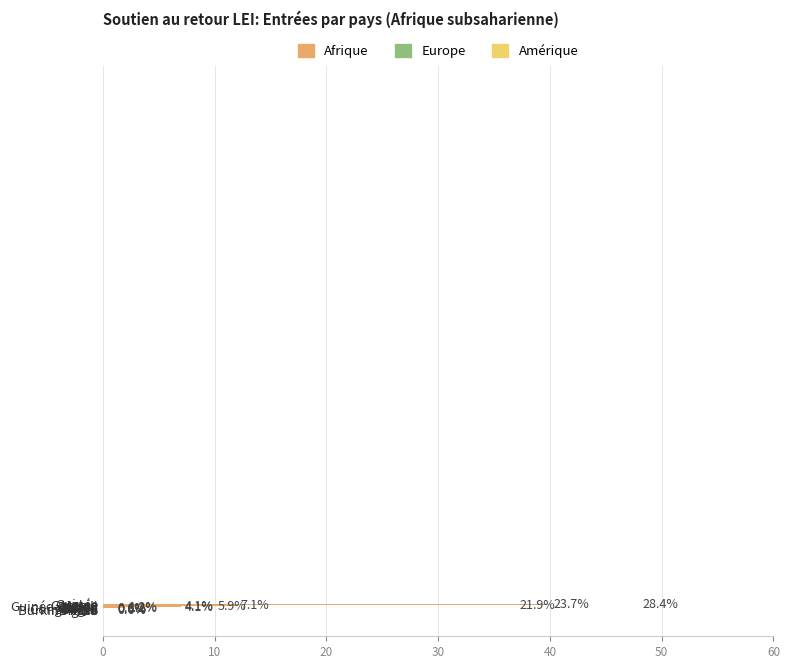

Does the chart contain any negative values?

No